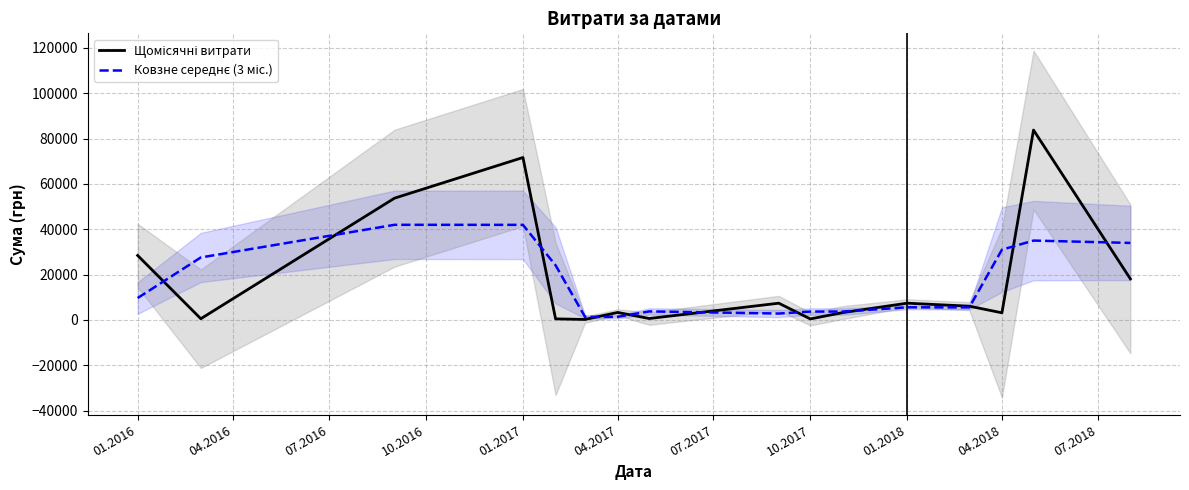

Reading left to right, list all the values displayed in this chart.

Щомісячні витрати: 28420.1	500.0	53700.0	71641.5	441.5	181.8	3275.0	600.0	7356.2	418.1	3224.0	7361.9	6042.6	3119.2	83763.3	18088.8
Ковзне середнє (3 міс.): 9640.0	27540.0	41947.2	41927.7	24088.3	1299.4	1352.3	3743.7	2791.4	3666.1	3668.0	5542.8	5507.9	30975.0	34990.4	33950.7